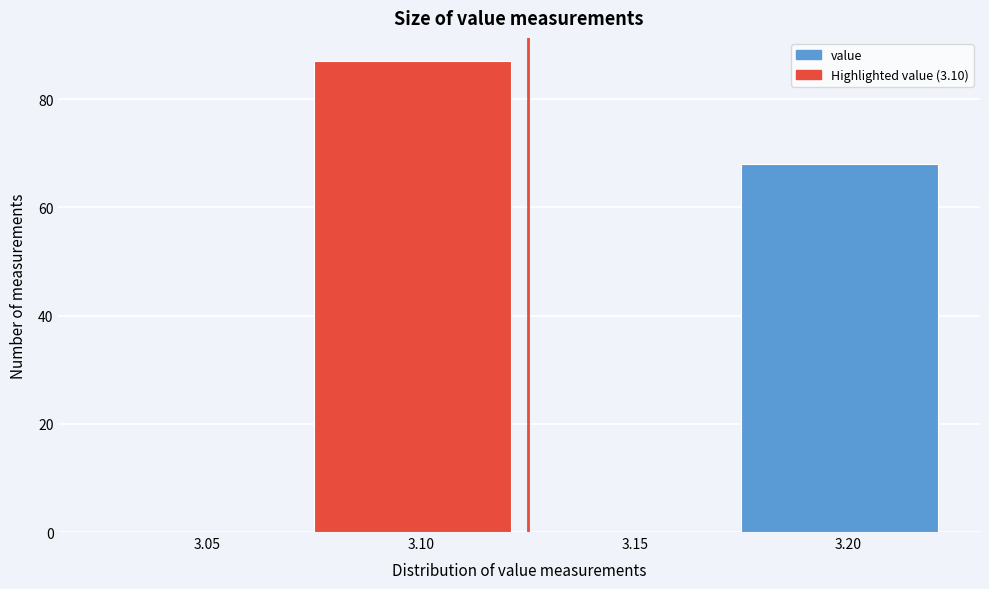

Reading left to right, list all the values displayed in this chart.

3.05=0	3.10=87	3.15=0	3.20=68